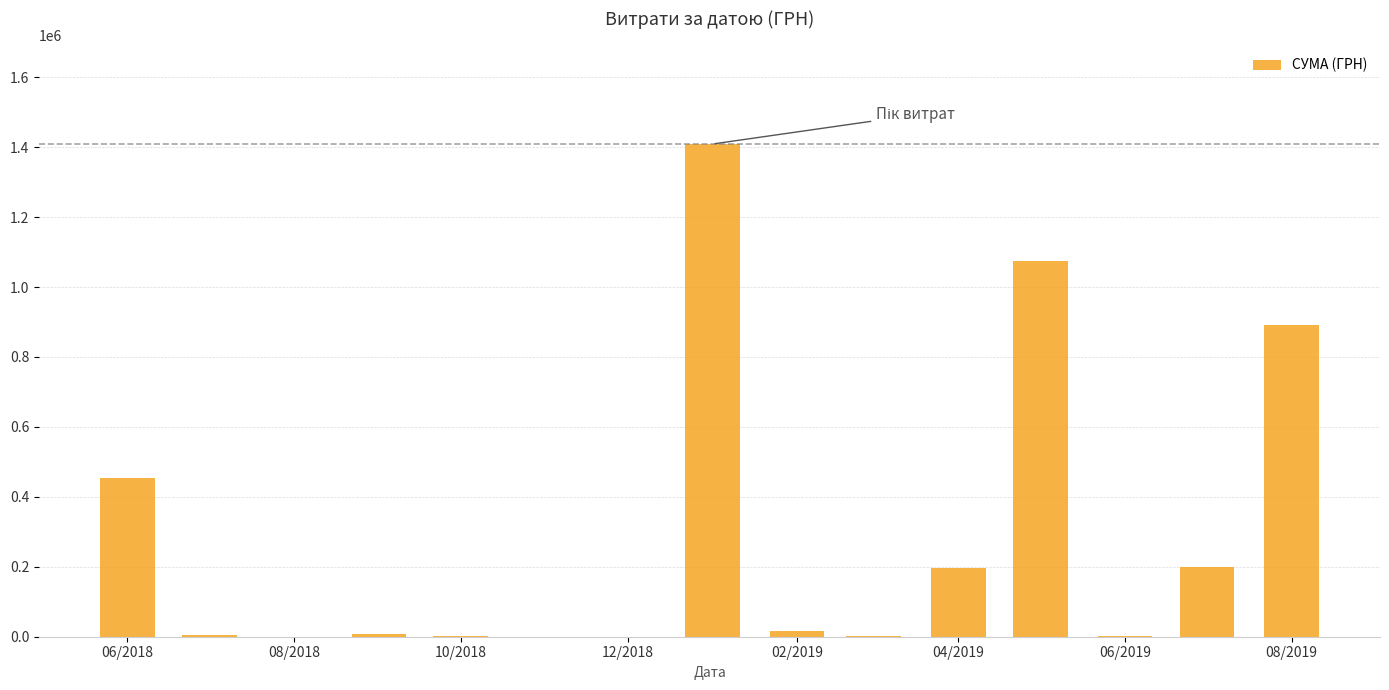

What is the sum of all values?

4257762.7